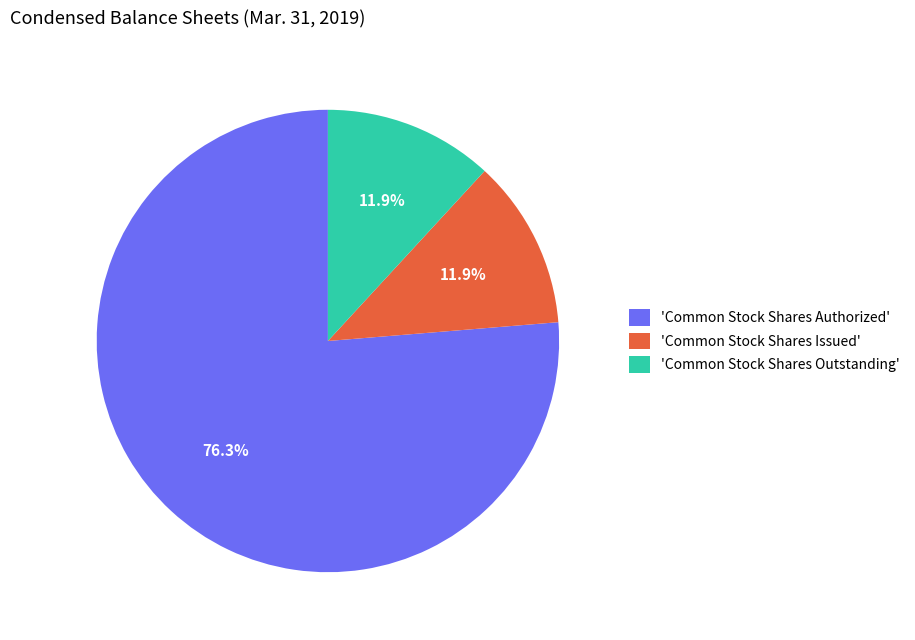

What percentage is NOT represented by 'Common Stock Shares Outstanding'?

88.1%